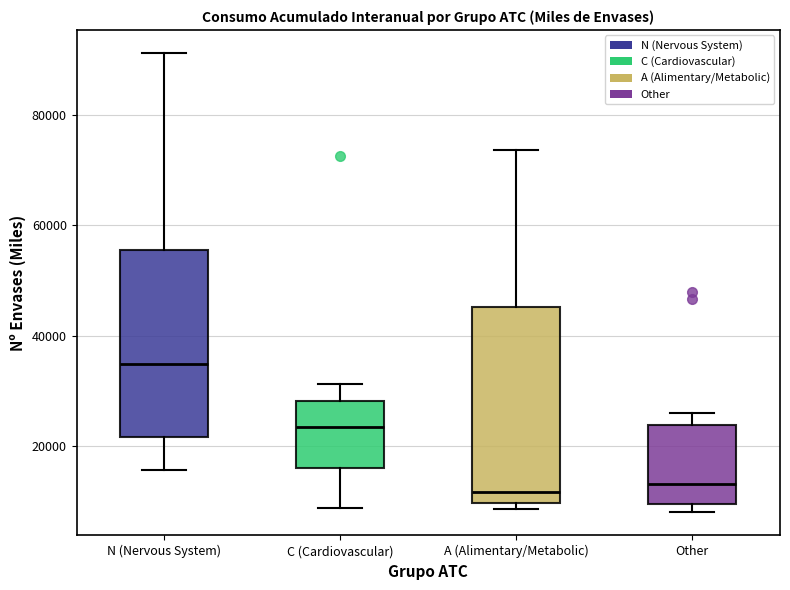

Which box has the highest median line?

N (Nervous System)